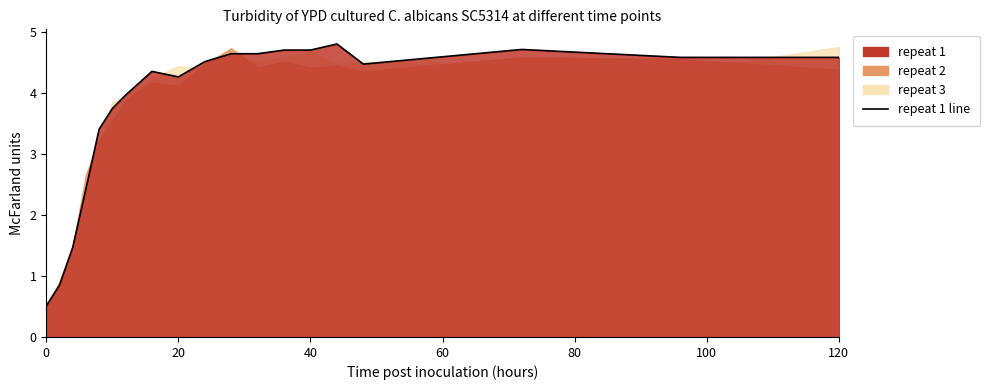

Count the number of categories in the chart.

19